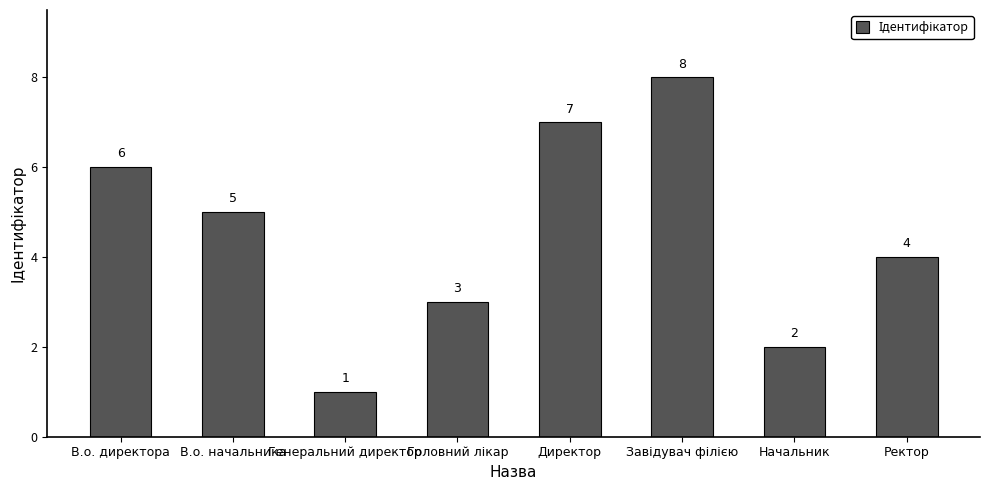

Reading left to right, extract all data points from this chart.

6	5	1	3	7	8	2	4